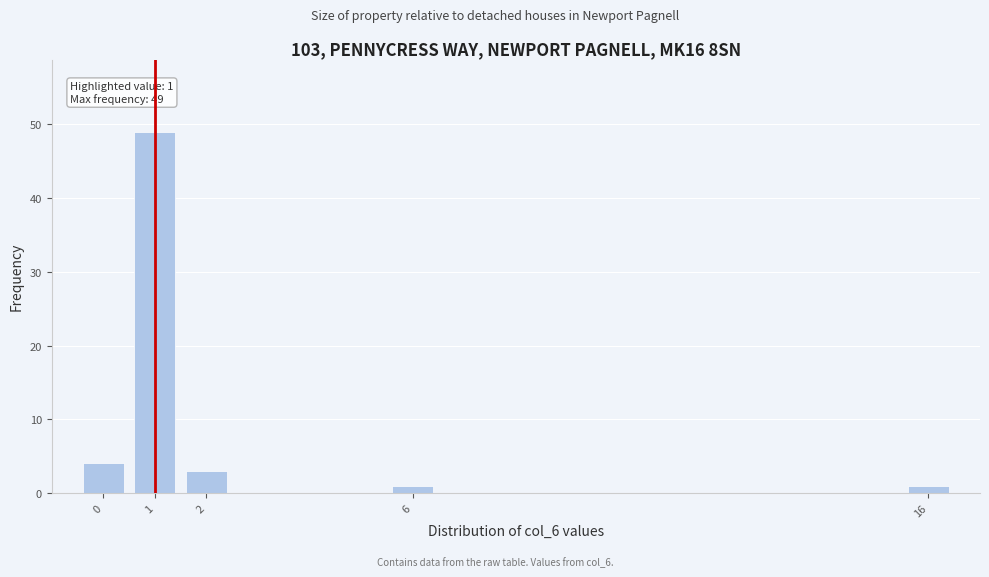

Reading left to right, what are all the values shown in this chart?

0=4	1=49	2=3	6=1	16=1